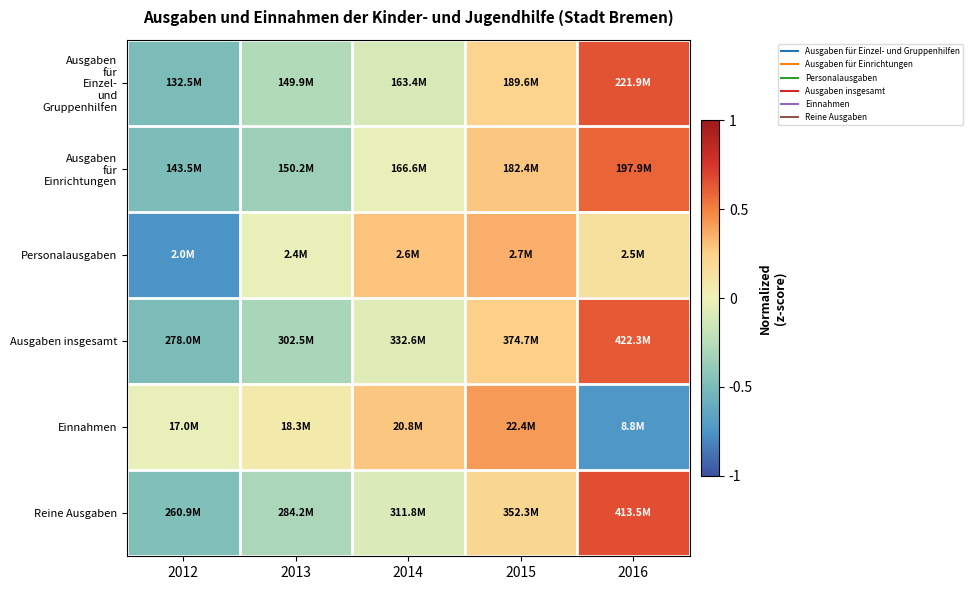

What is the minimum value shown in the chart?

-0.8